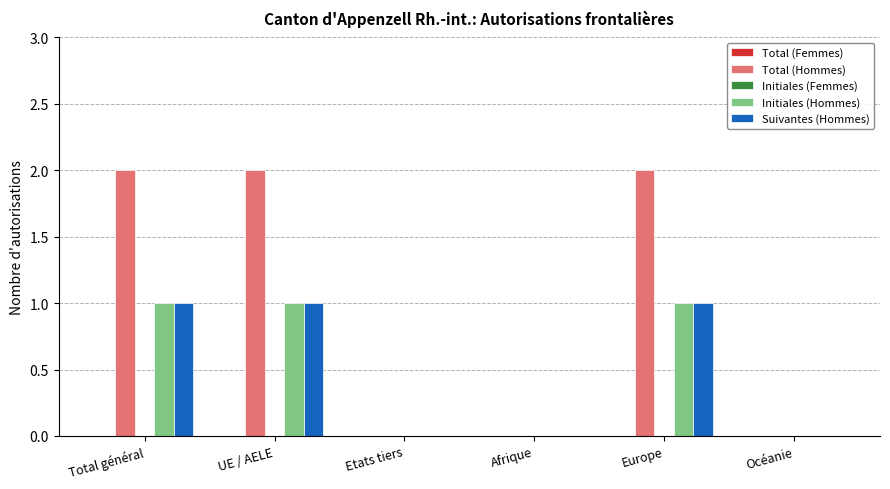

Is it true that Suivantes (Hommes) equals 0 at Océanie?

True